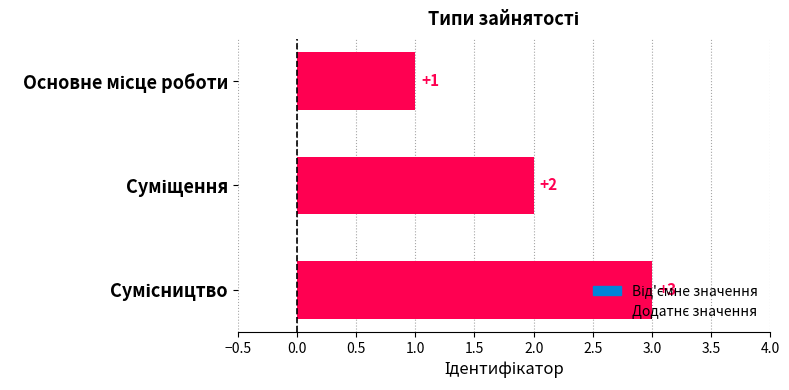

What is the value of the 1st bar from the top?

1